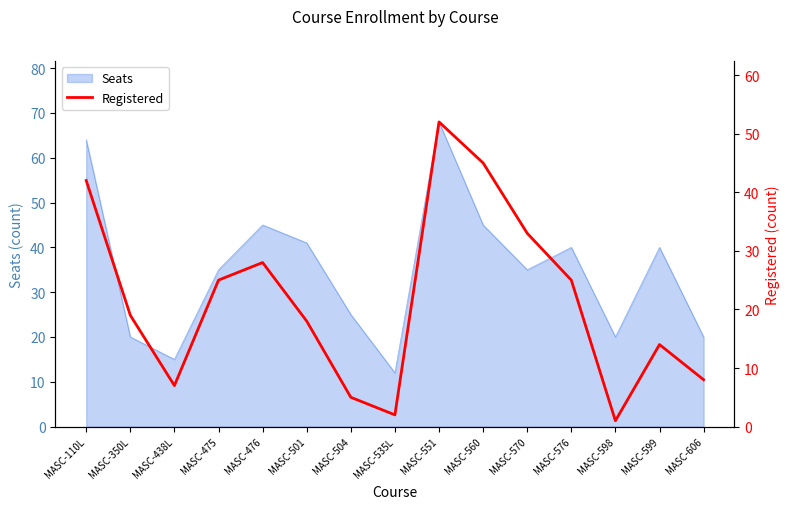

What is the label of the 10th point from the right?

MASC-501